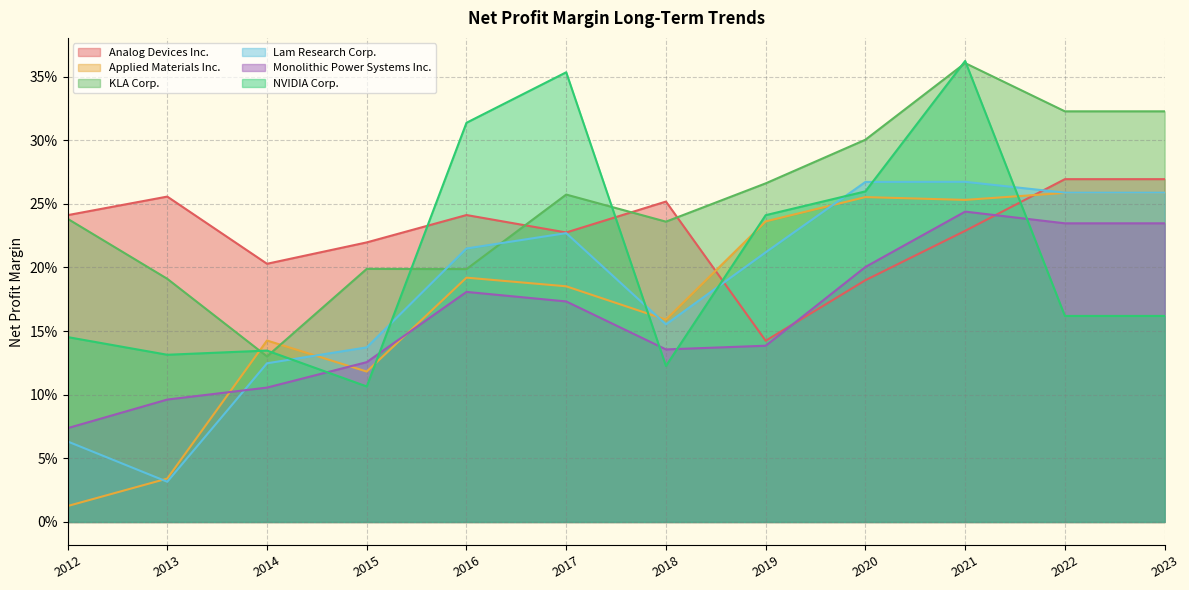

How many lines are shown in the chart?

6